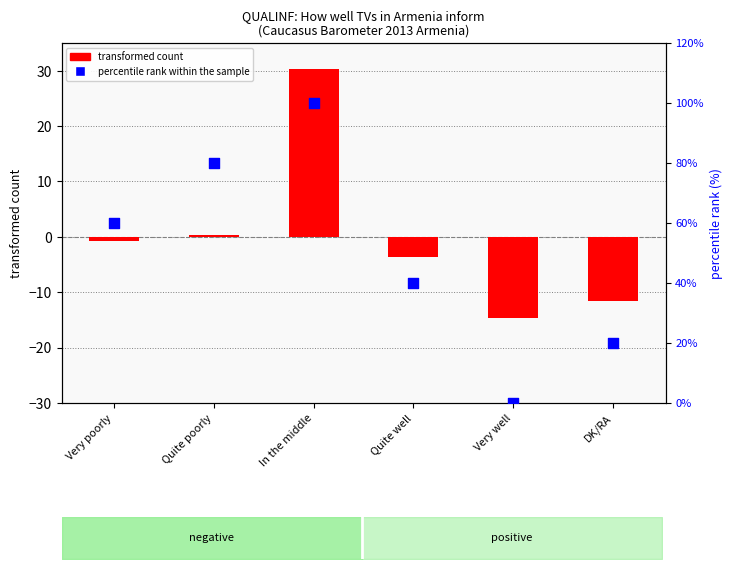

At which category is the sum across all series the highest?

In the middle